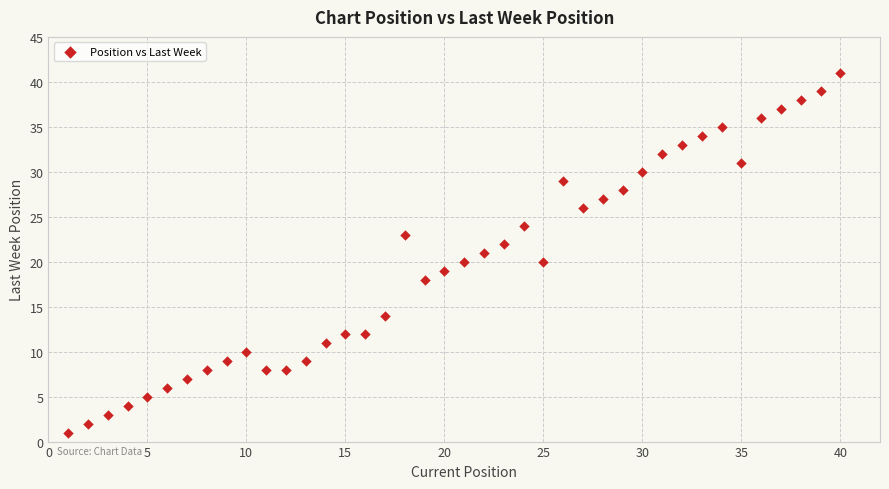

What is the range of X values (max minus min)?

39